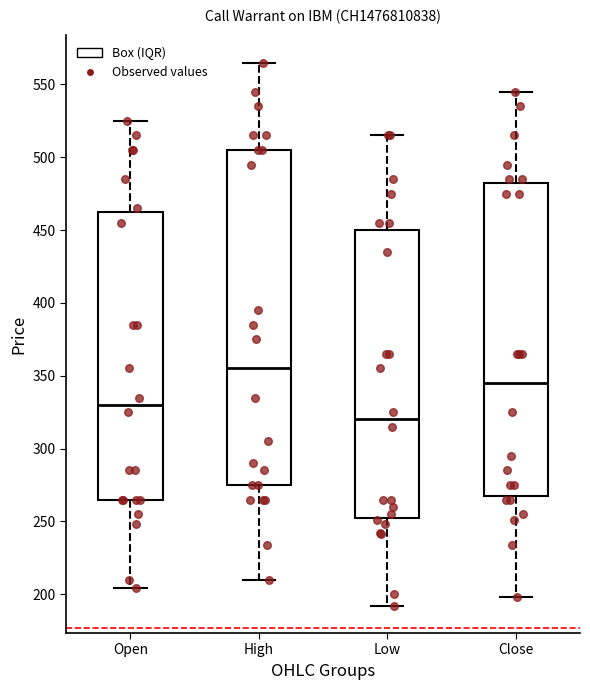

Which box has the highest median line?

High